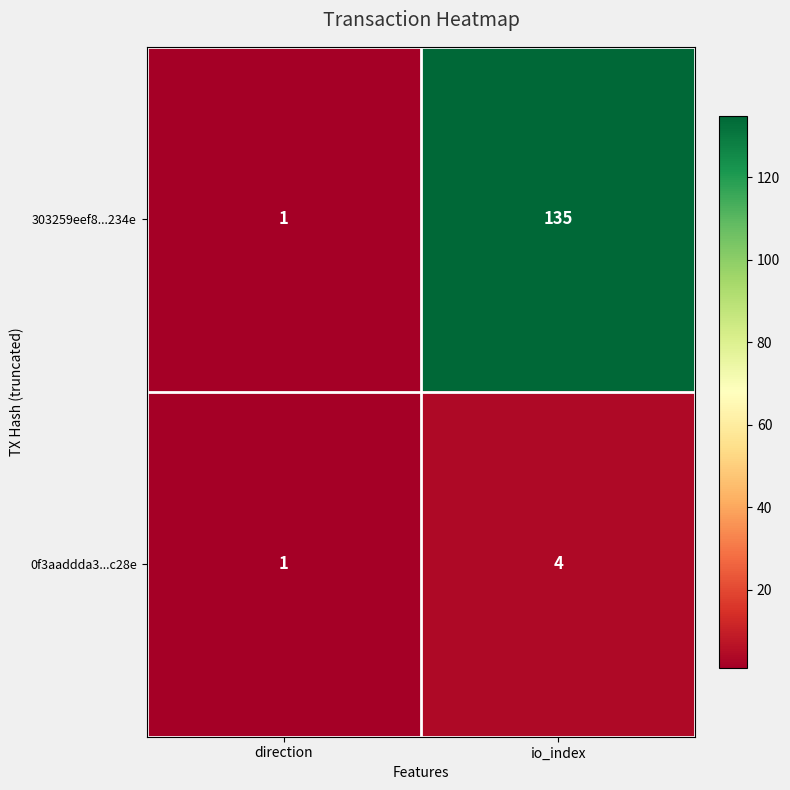

Reading right to left, transcribe all the data shown in this chart.

303259eef8...234e: 135	1
0f3aaddda3...c28e: 4	1